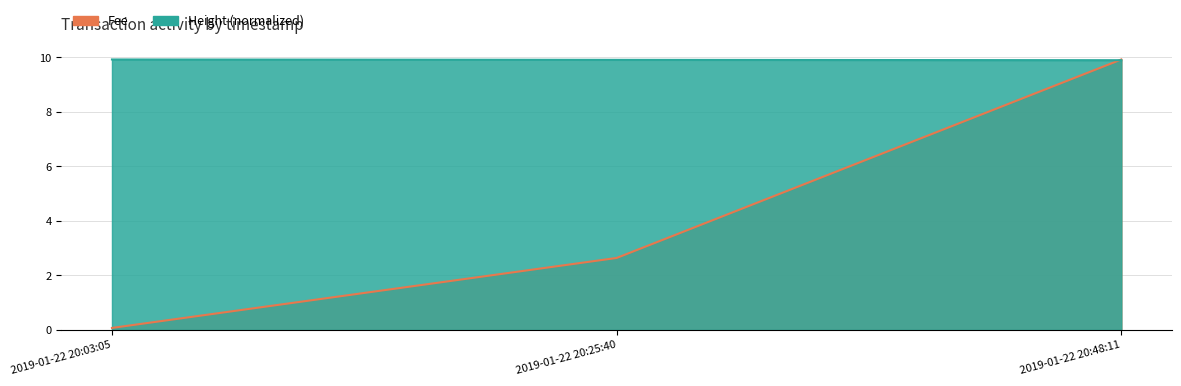

What is the label of the 2nd point from the left?

2019-01-22 20:25:40